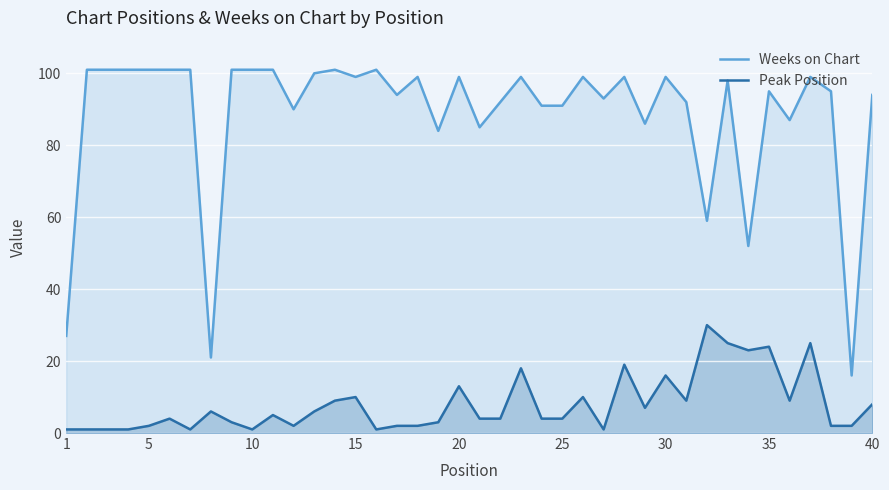

Reading left to right, transcribe all the data shown in this chart.

Weeks on Chart: 27	101	101	101	101	101	101	21	101	101	101	90	100	101	99	101	94	99	84	99	85	92	99	91	91	99	93	99	86	99	92	59	98	52	95	87	99	95	16	94
Peak Position: 1	1	1	1	2	4	1	6	3	1	5	2	6	9	10	1	2	2	3	13	4	4	18	4	4	10	1	19	7	16	9	30	25	23	24	9	25	2	2	8